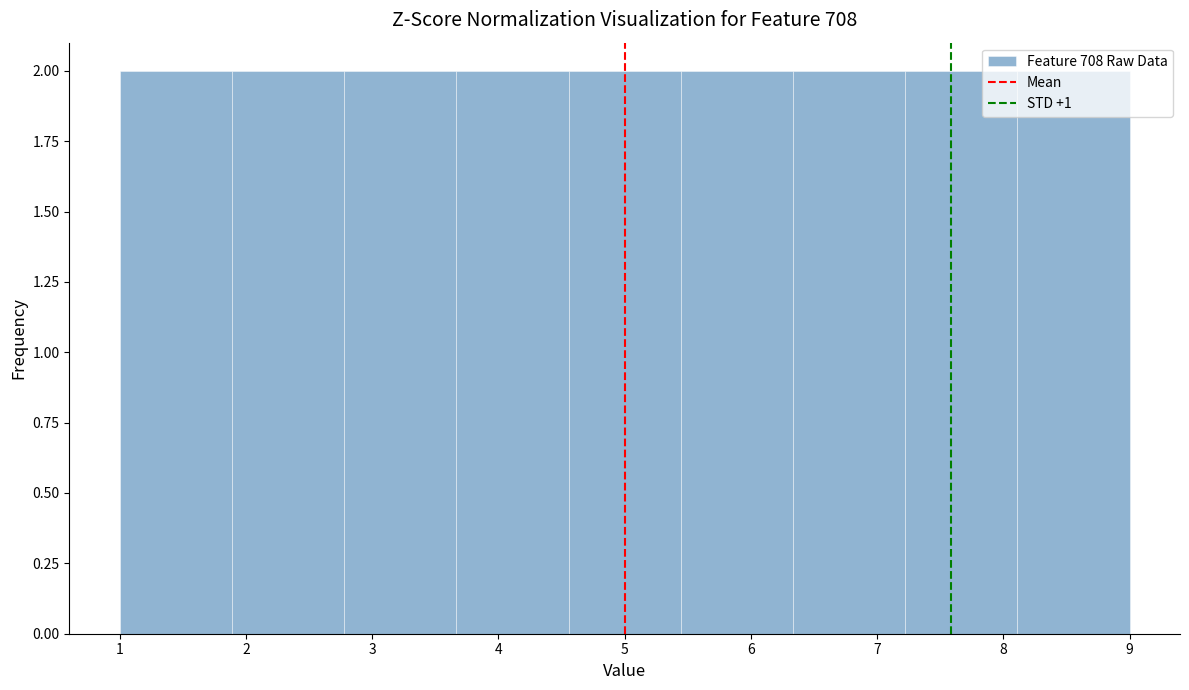

Reading left to right, transcribe this chart: for each bar, give the range it covers on the x-axis and its height. Neither the bar edges nor the heights are printed on the chart, so give them approximately, as read against the axes.

1.0 to 1.9: 2
1.9 to 2.8: 2
2.8 to 3.7: 2
3.7 to 4.6: 2
4.6 to 5.4: 2
5.4 to 6.3: 2
6.3 to 7.2: 2
7.2 to 8.1: 2
8.1 to 9.0: 2